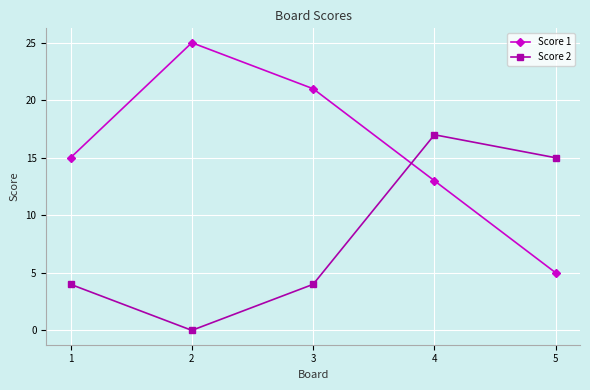

What is the value of the Score 1 point at the 3rd from the left?

21